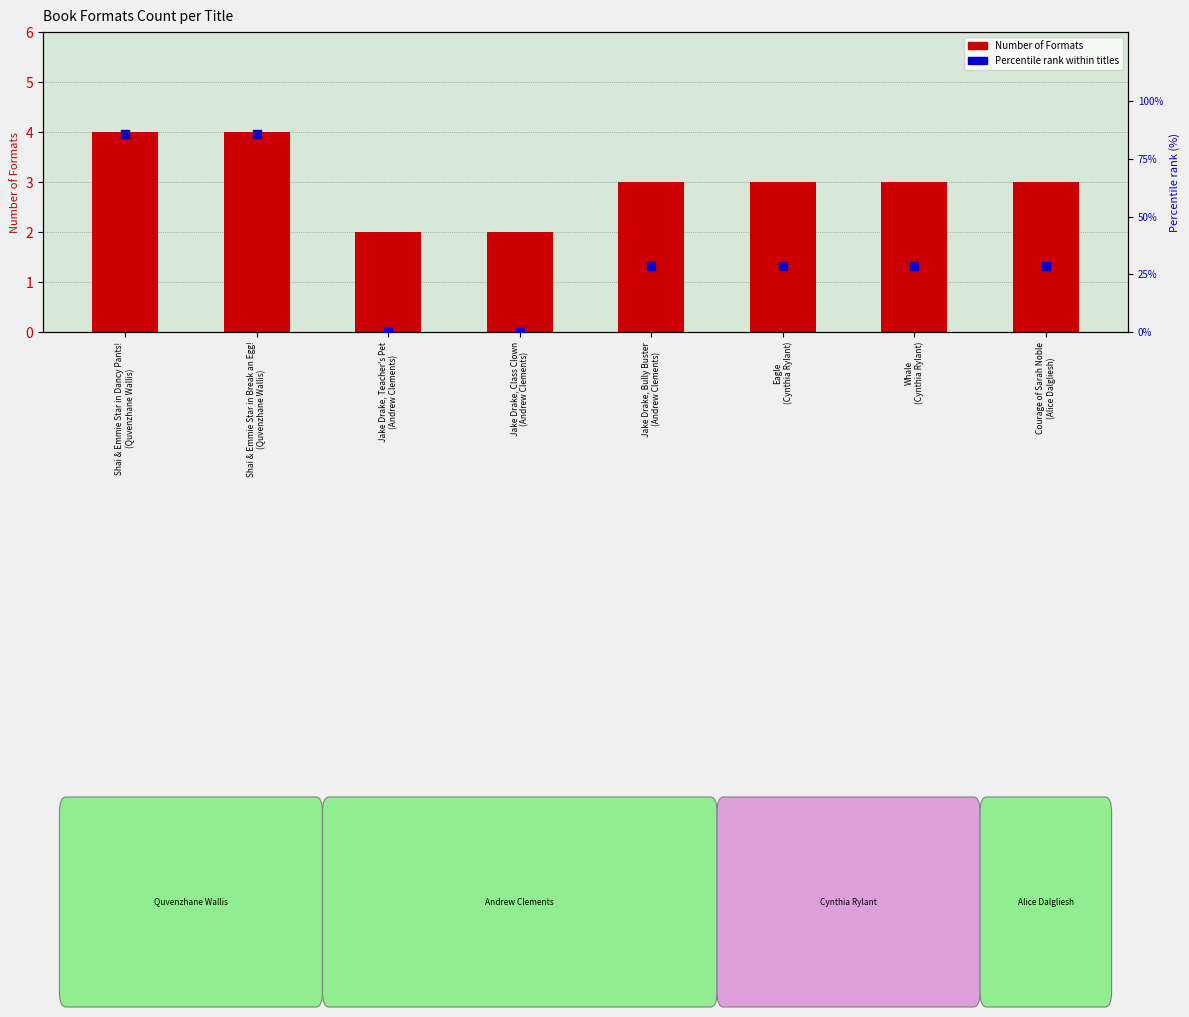

Which series reaches the maximum Y coordinate?

Percentile rank within titles